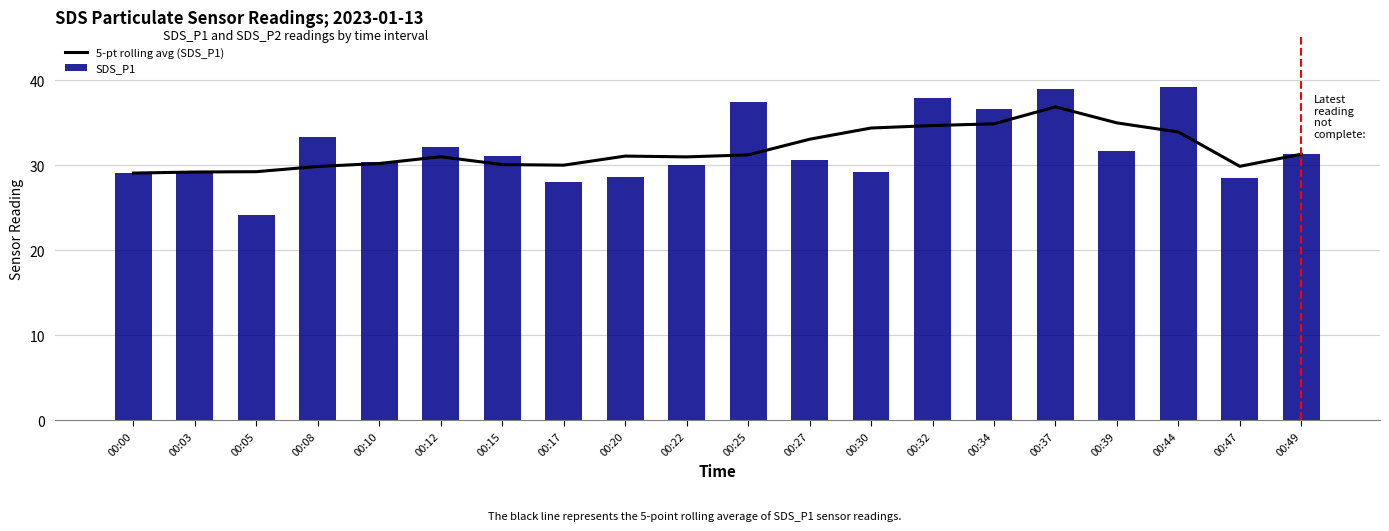

Which category has the lowest value in the SDS_P1 series?

00:05